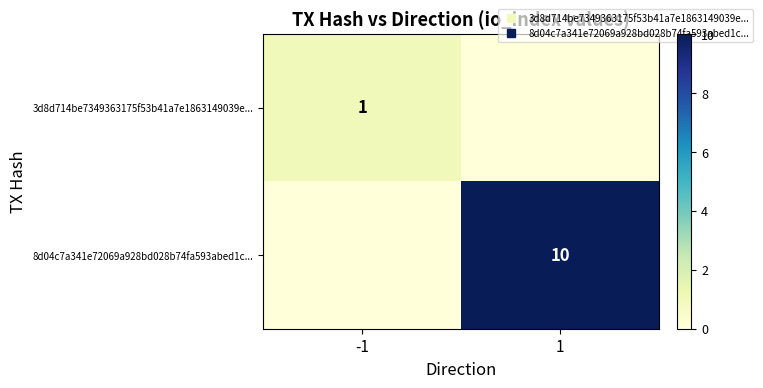

What is the sum of all 3d8d714be7349363175f53b41a7e1863149039e... values?

1